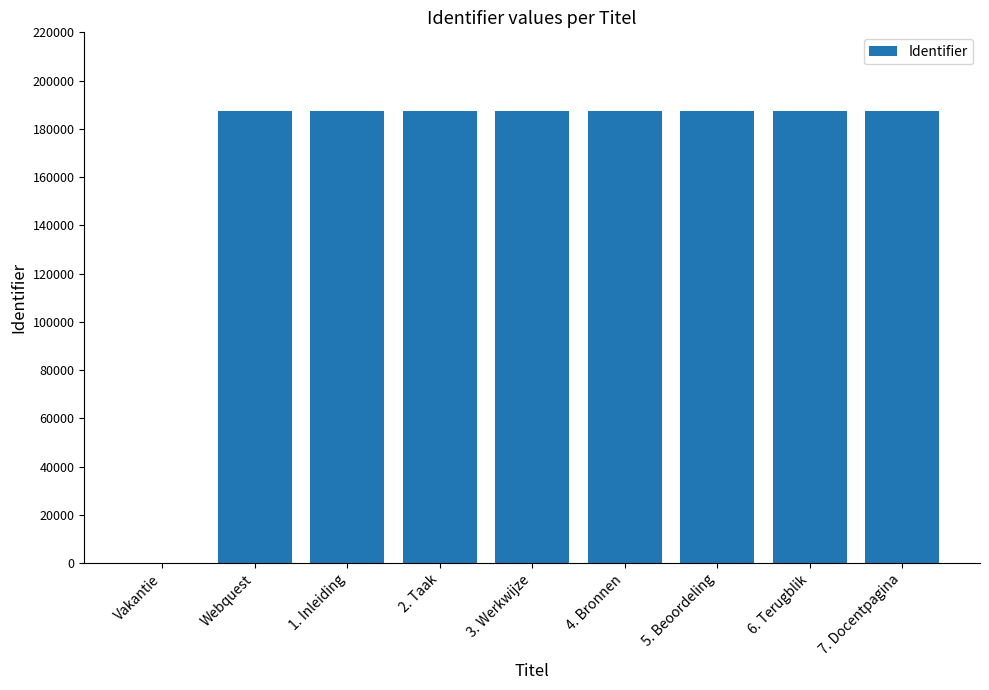

Where is the data nearest to the value 93645?

Webquest